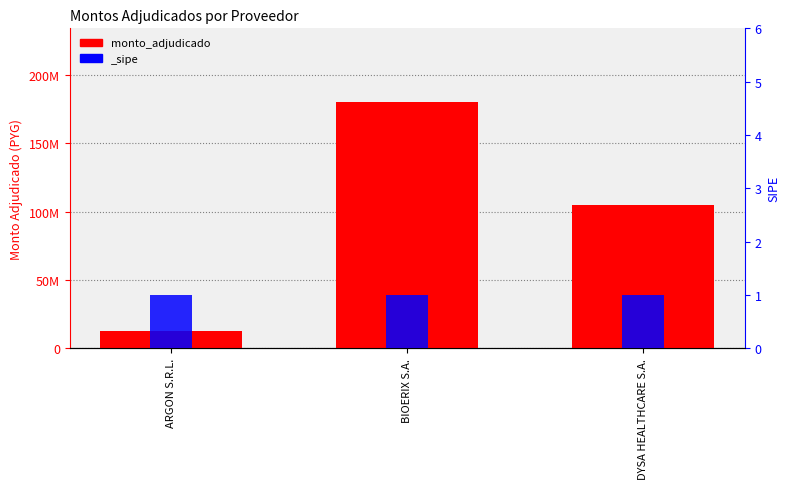

Which label corresponds to the largest value in the chart?

BIOERIX S.A.